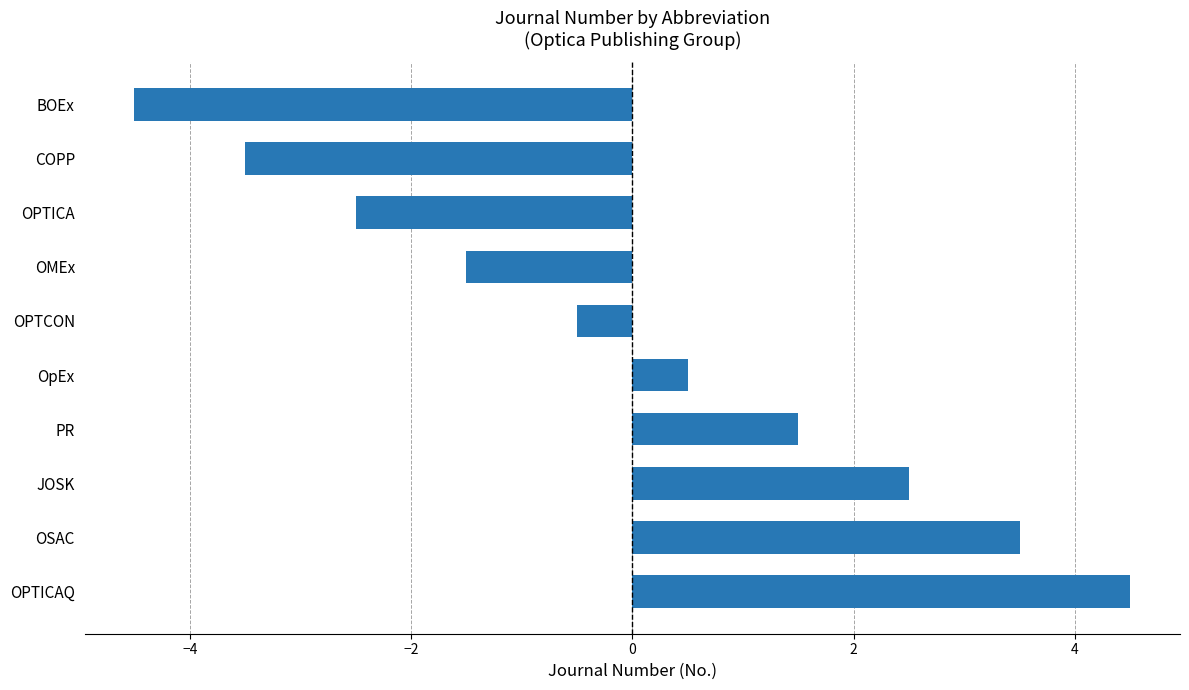

What is the label of the 3rd bar from the bottom?

JOSK